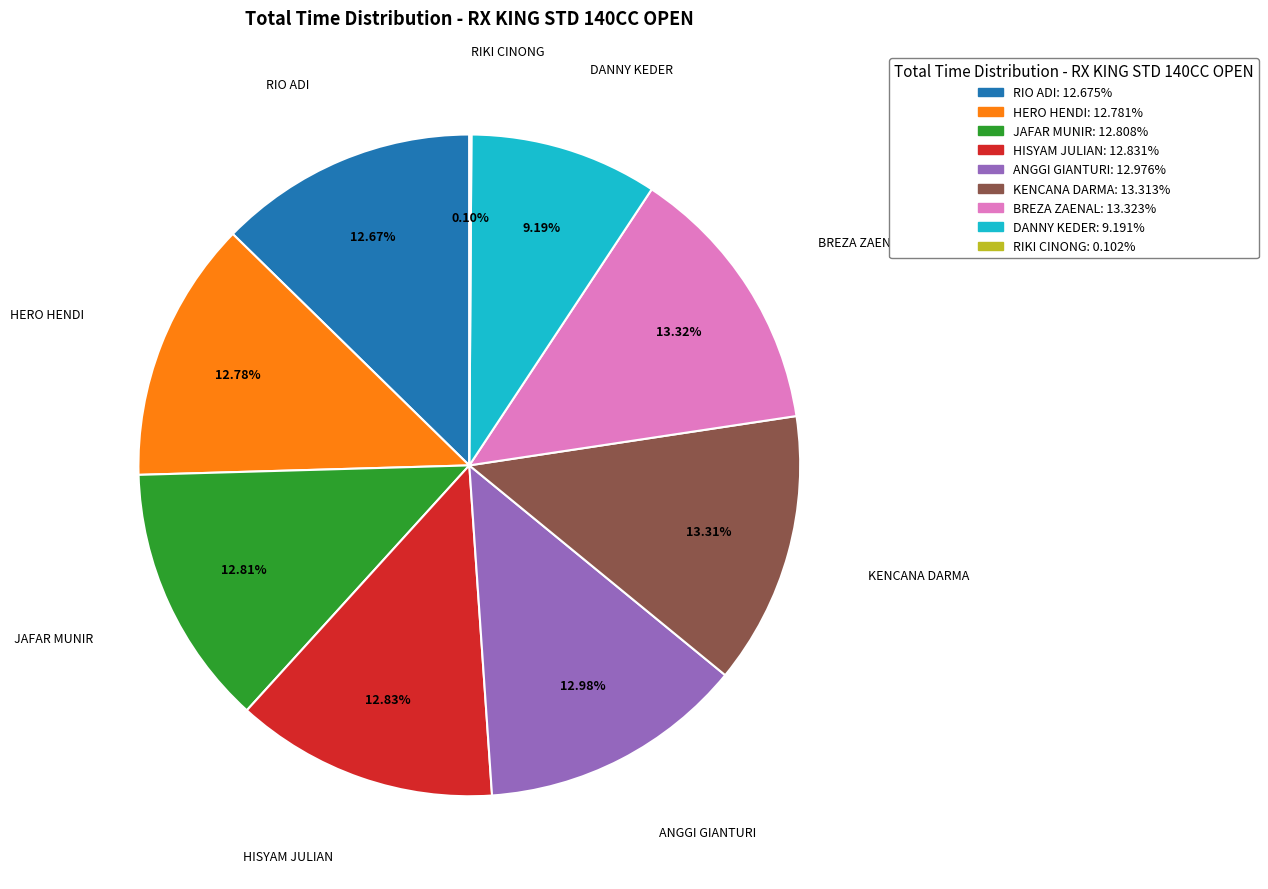

Is the sum of HERO HENDI and HISYAM JULIAN greater than half?

No